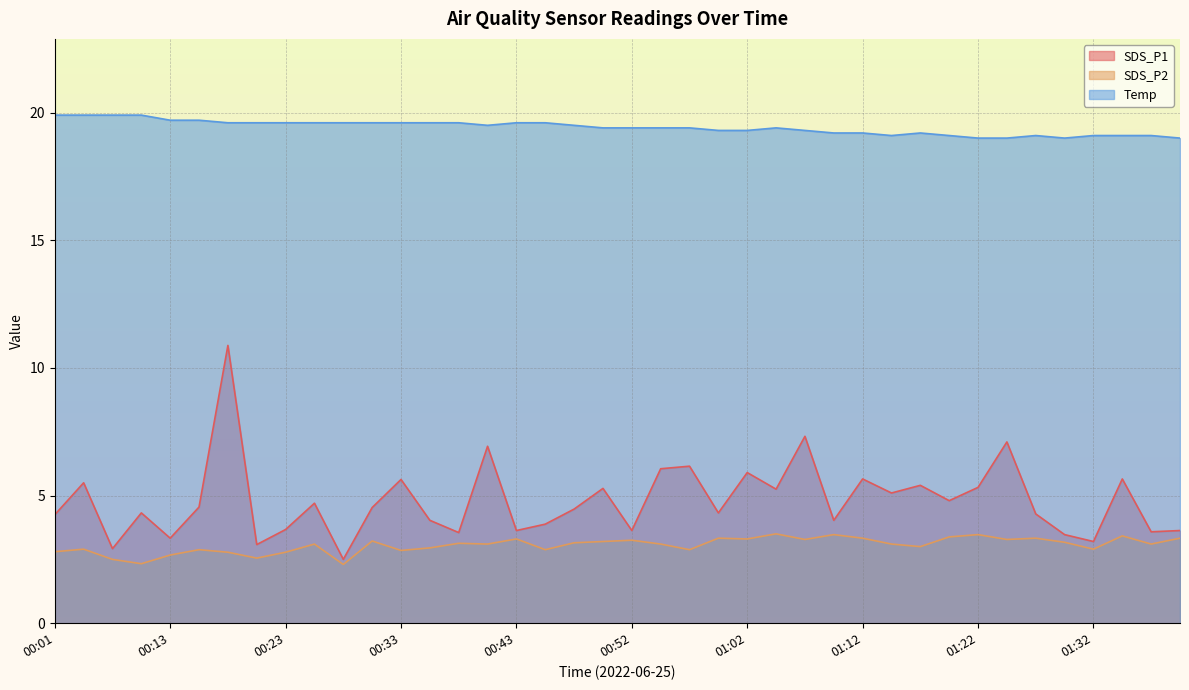

What is the sum of all SDS_P1 values?

191.5